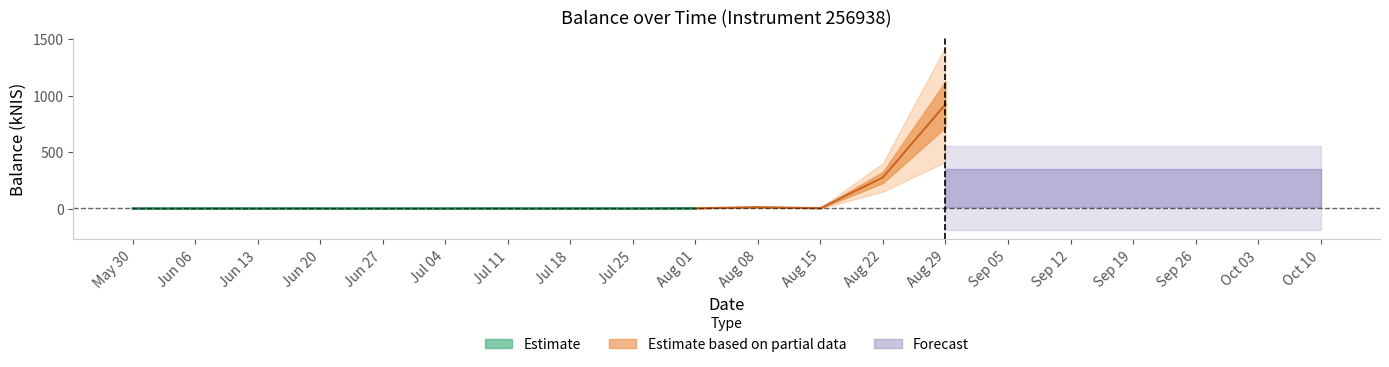

At which label is the value closest to 464?

12